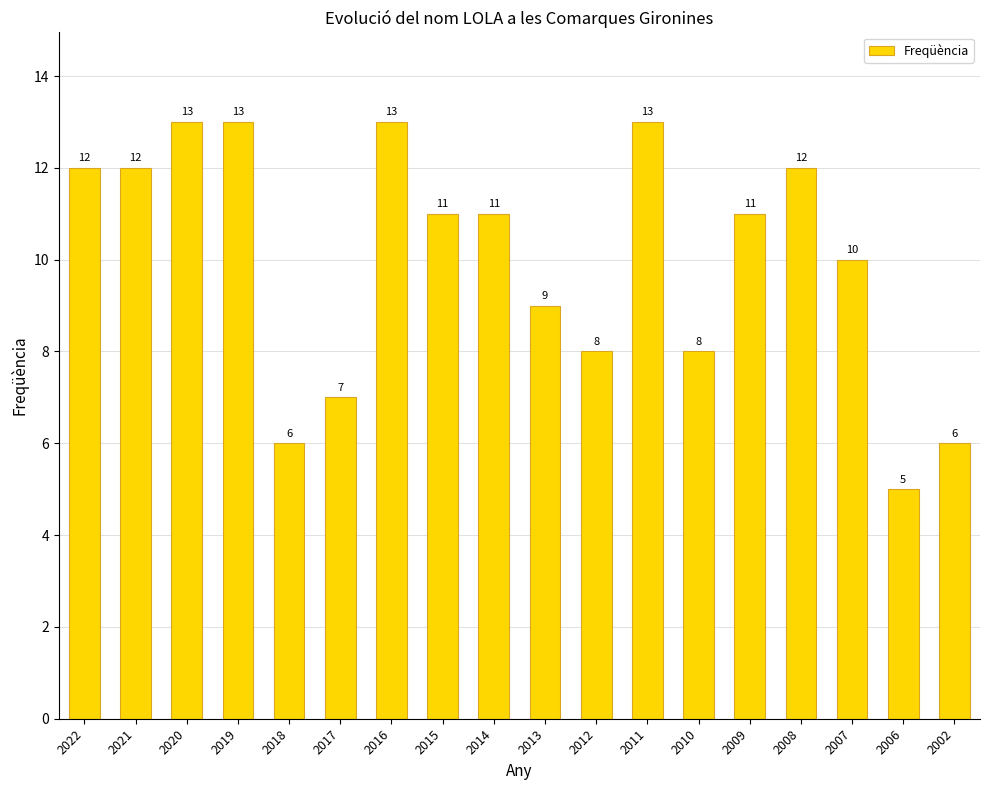

What is the sum of the values at 2006 and 2022?

17